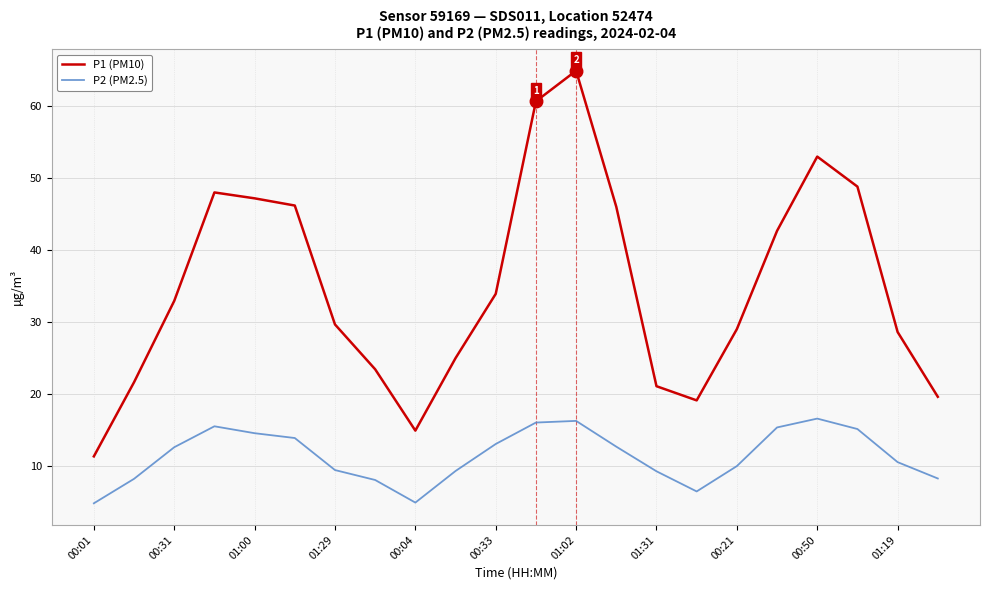

Rank the series by their average value, from lowest to highest.

P2 (PM2.5), P1 (PM10)